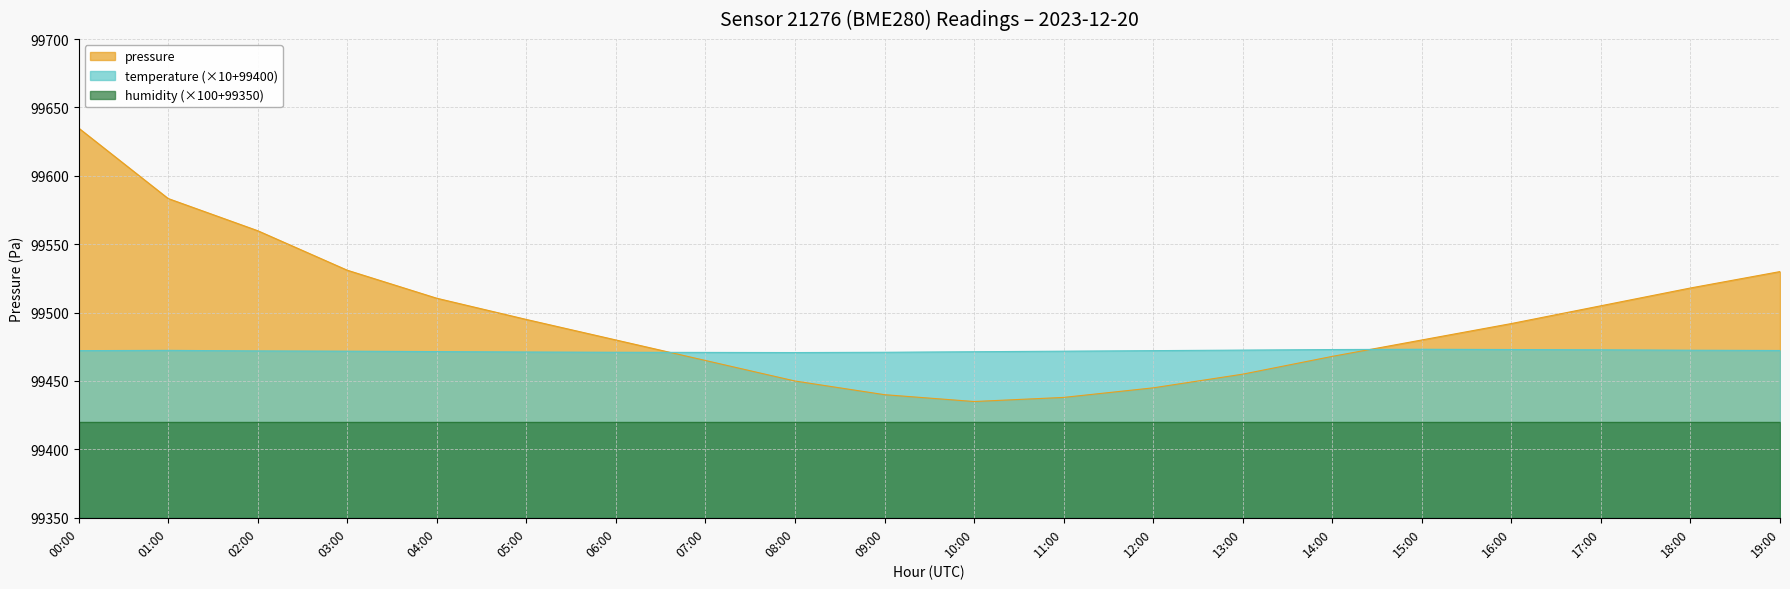

What is the average value of the temperature series?

99472.0